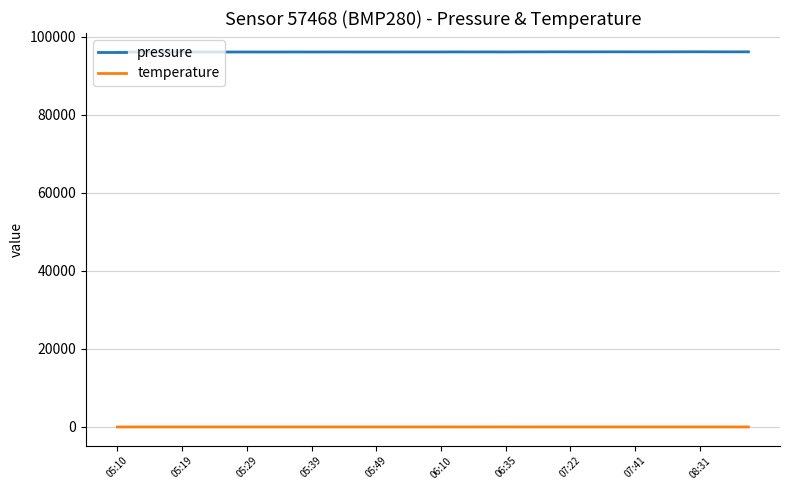

True or false: temperature and pressure cross at least once.

False